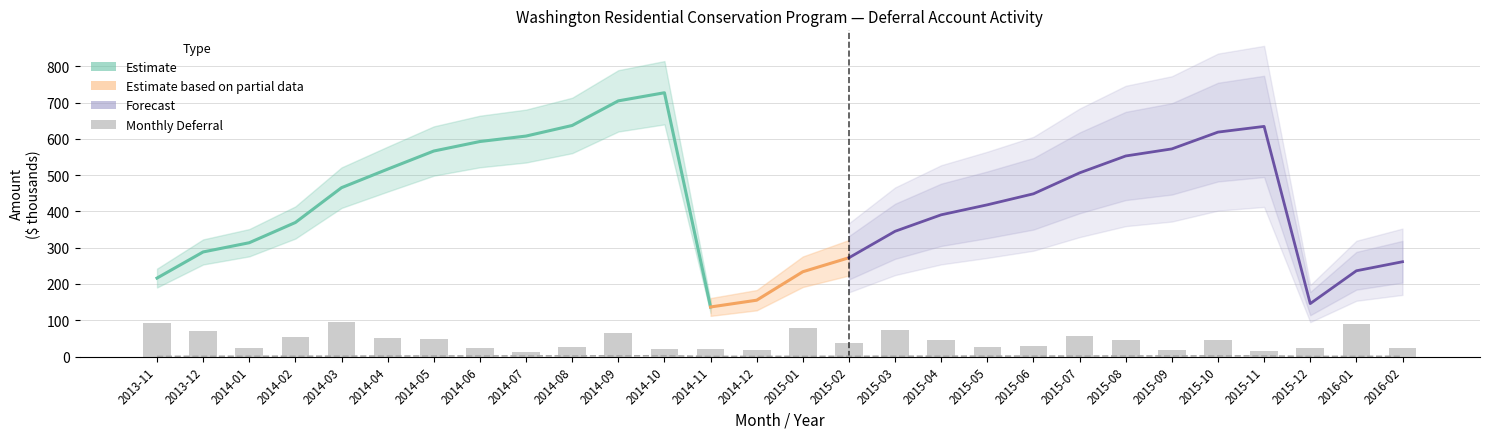

Between 2014-10 and 2015-01, which series saw the biggest shift?

deferral